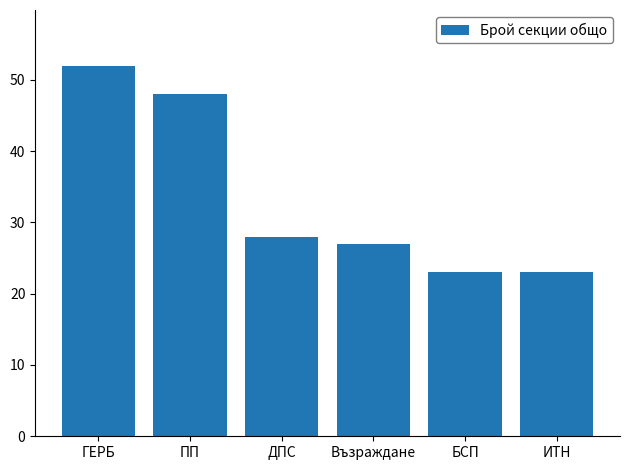

Which label corresponds to the largest value in the chart?

ГЕРБ